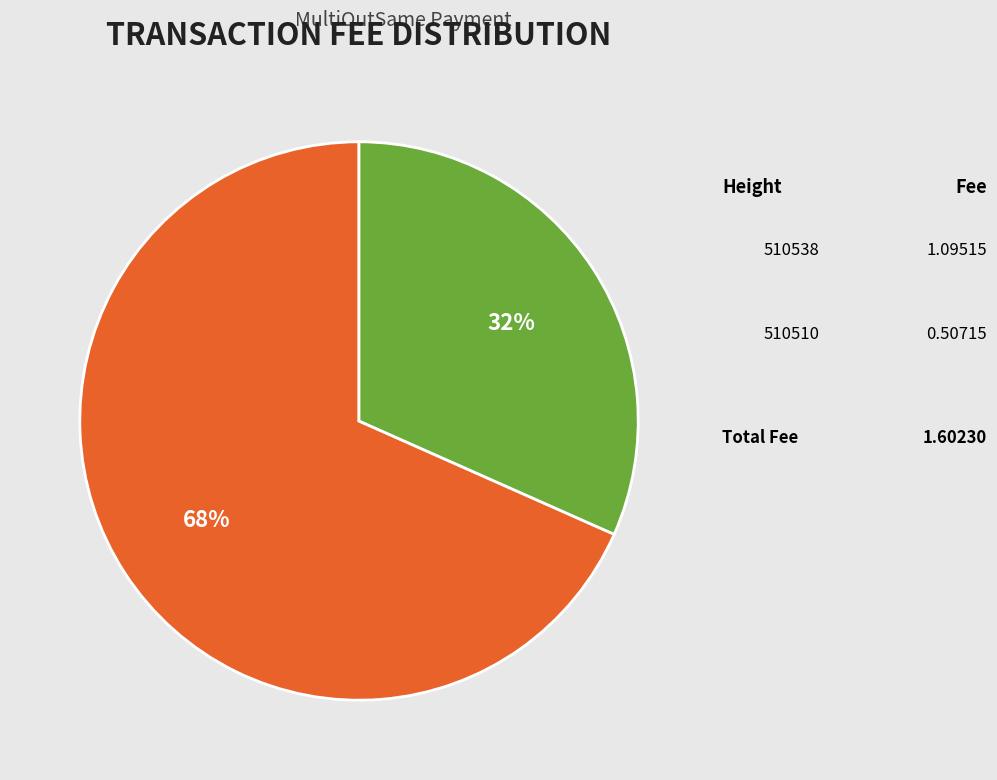

Is there a majority slice in this chart?

Yes